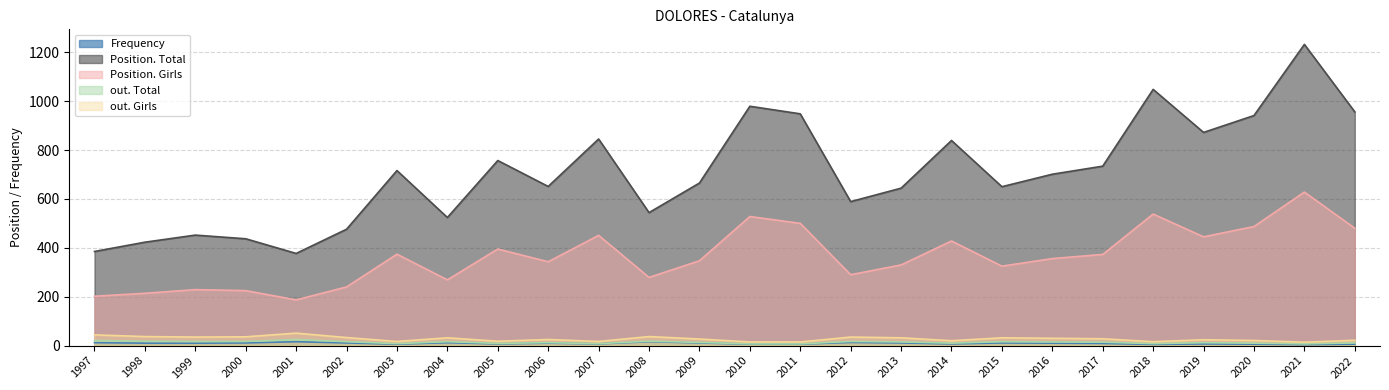

True or false: Position. Girls has a value of 352 at 1998.

False